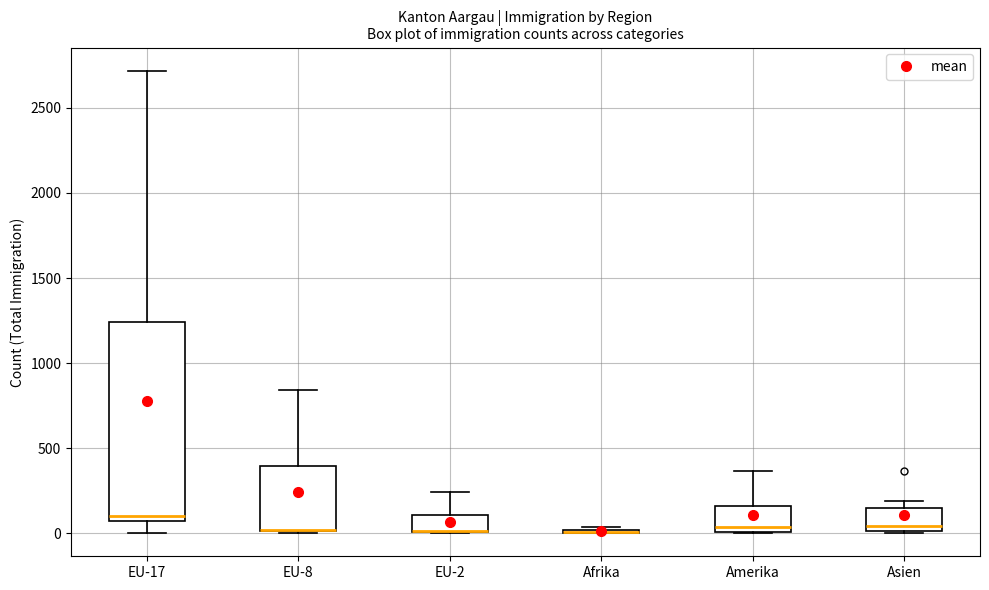

Reading left to right, transcribe this box plot: for each box, give where its median line is, the range the box spans, and where its two whiskers end, as read against the y-axis. The values are not printed on the chart, so give them approximately, as read against the axis.

EU-17: median 100, box 50 to 1250, whiskers 0 to 2700
EU-8: median 0 (drawn on the box's lower edge), box 0 to 400, whiskers 0 to 850
EU-2: median 0 (drawn on the box's lower edge), box 0 to 100, whiskers 0 to 250
Afrika: box collapsed to a line at 0, whiskers 0 to 50
Amerika: median 50, box 0 to 150, whiskers 0 to 350
Asien: median 50, box 0 to 150, whiskers 0 to 200